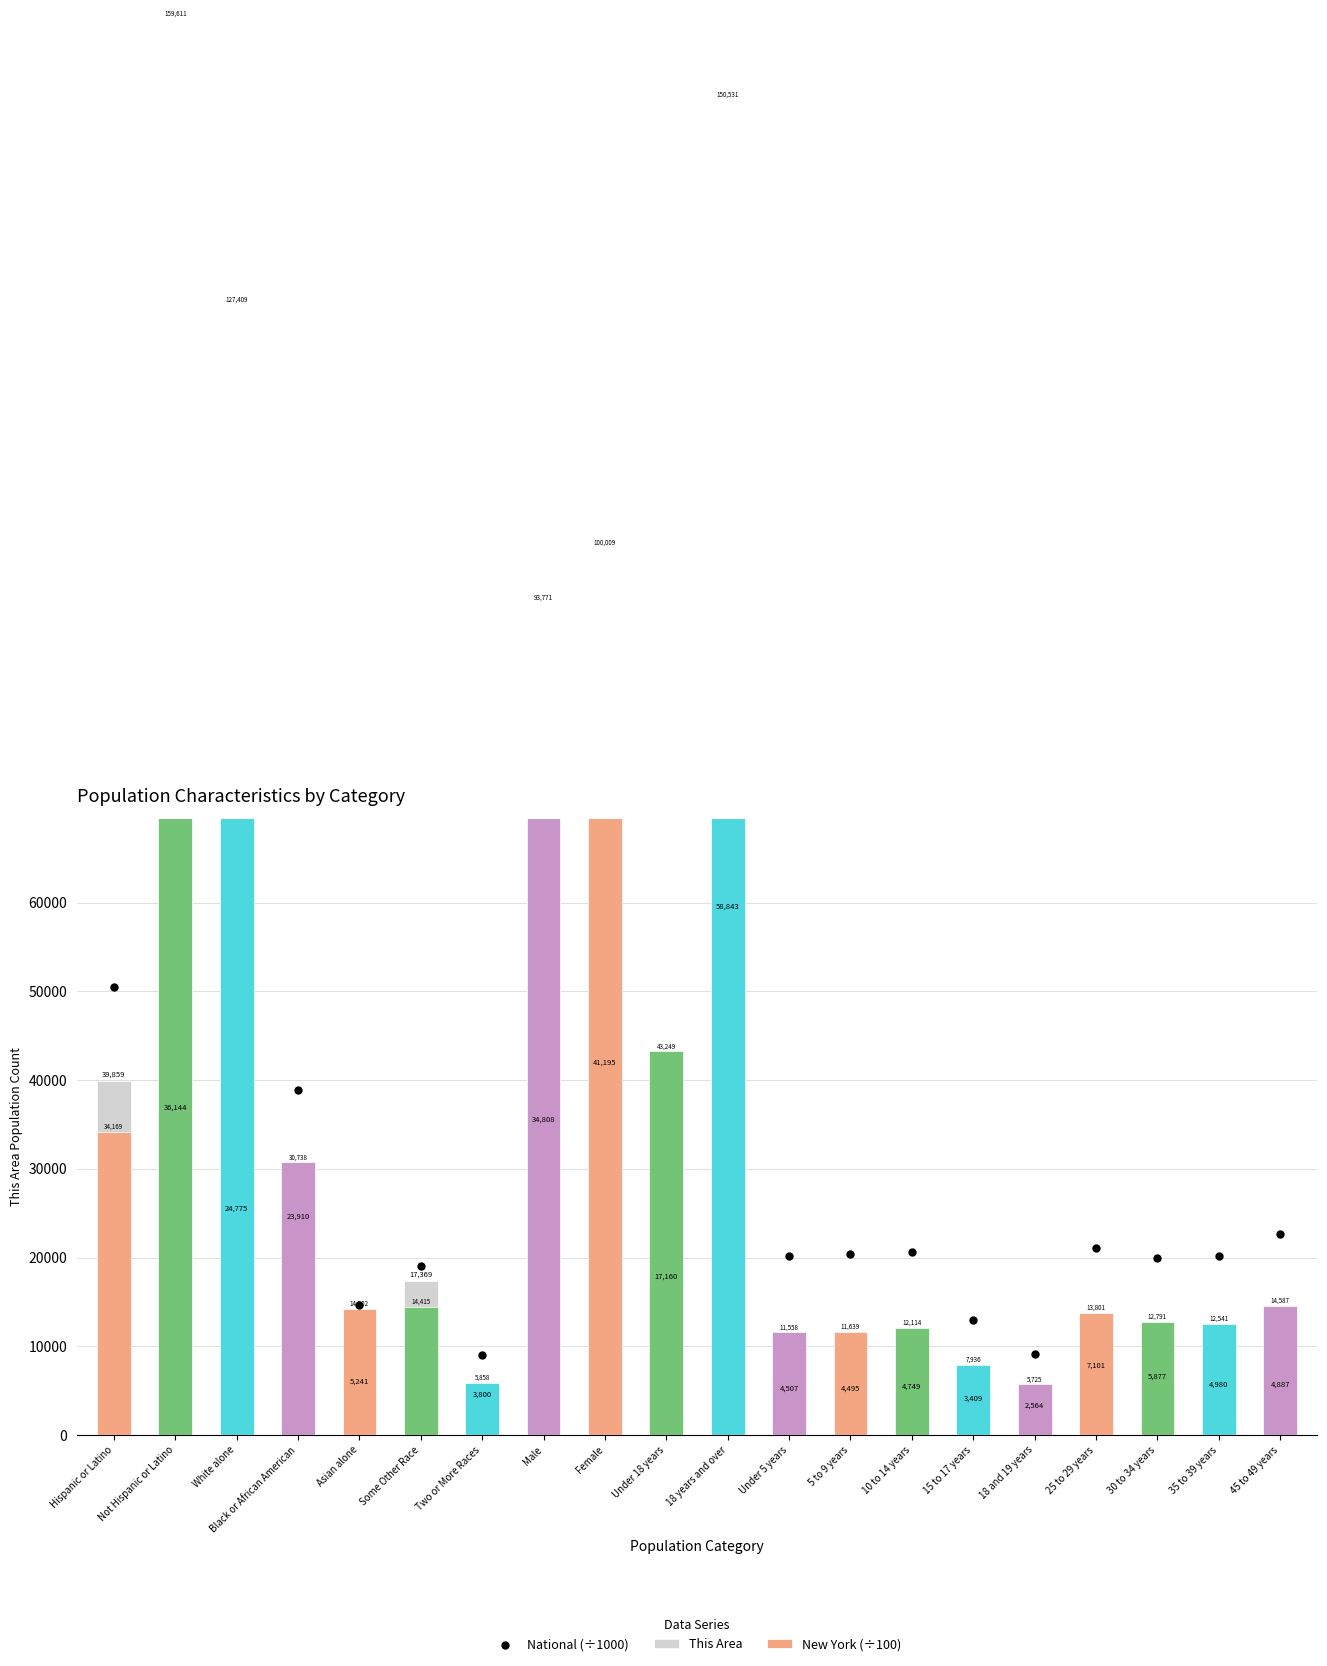

Which series has the largest Y range (max minus min)?

National (÷1000)